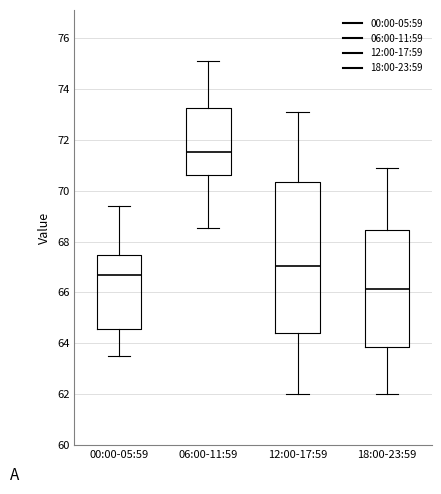

Reading left to right, transcribe this box plot: for each box, give where its median line is, the range the box spans, and where its two whiskers end, as read against the y-axis. The values are not printed on the chart, so give them approximately, as read against the axis.

00:00-05:59: median 66.6, box 64.6 to 67.4, whiskers 63.6 to 69.4
06:00-11:59: median 71.6, box 70.6 to 73.2, whiskers 68.6 to 75.2
12:00-17:59: median 67.0, box 64.4 to 70.4, whiskers 62.0 to 73.2
18:00-23:59: median 66.2, box 63.8 to 68.4, whiskers 62.0 to 70.8